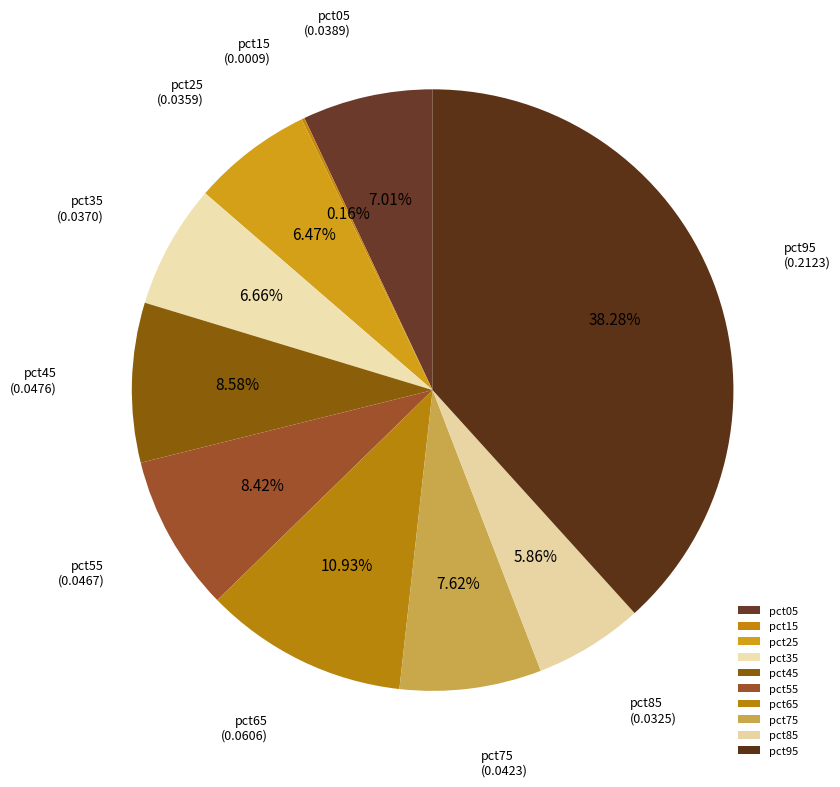

Between pct45 and pct95, which is larger?

pct95